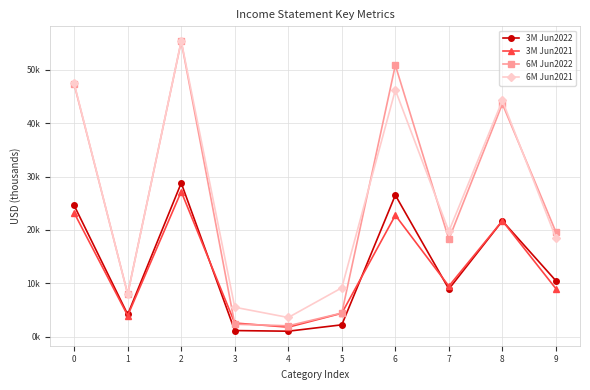

What is the sum of the 6M Jun2021 values at 8 and 5?

53406